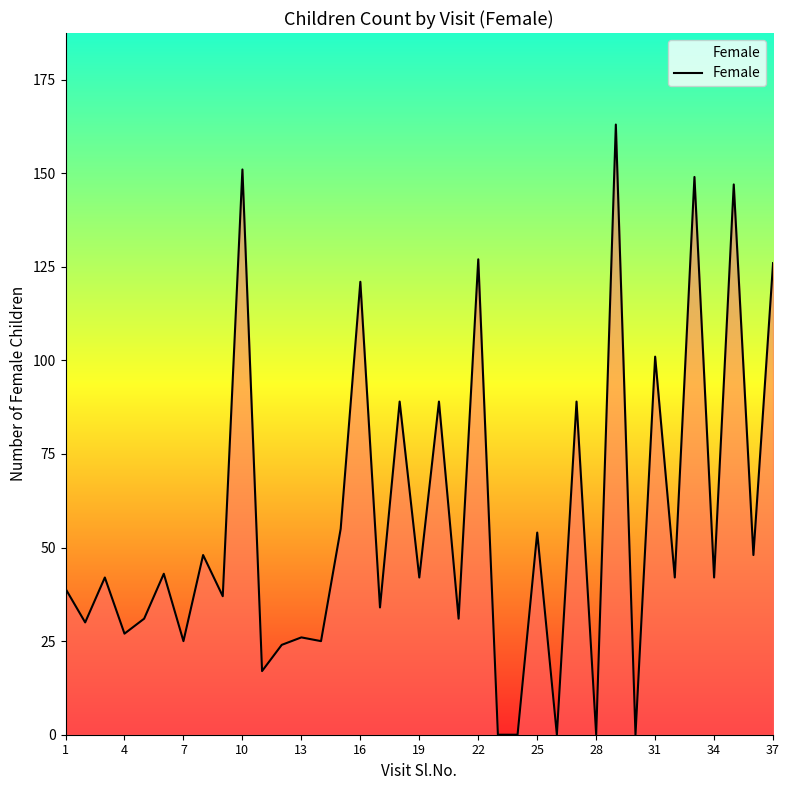

What is the maximum value shown in the chart?

163